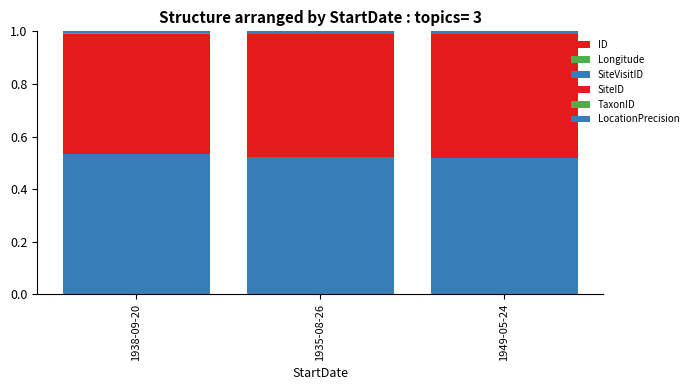

Does the chart contain stacked bars?

Yes